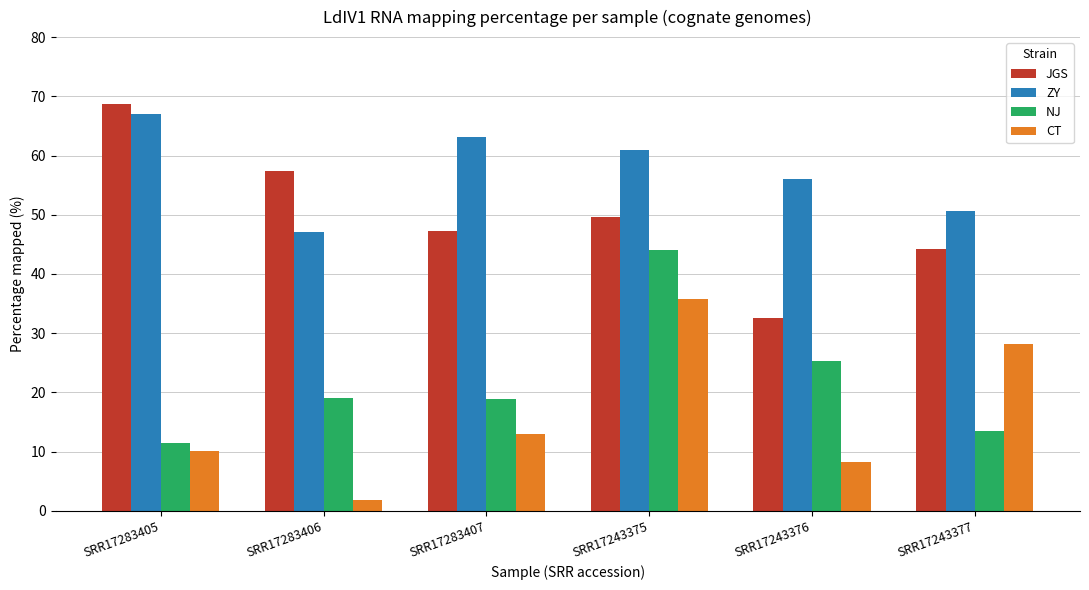

How many bars are there in total?

24